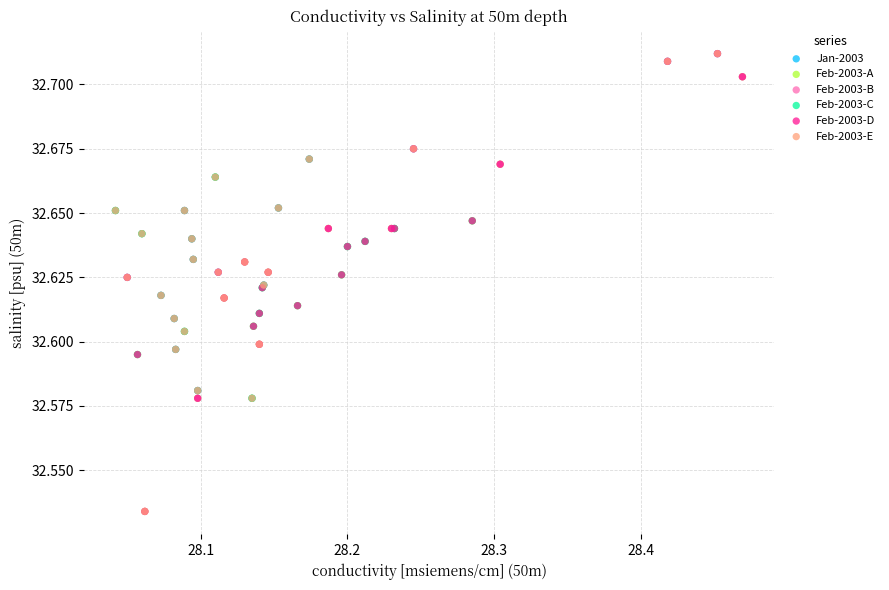

What are all the series names shown in the legend?

Jan-2003, Feb-2003-A, Feb-2003-B, Feb-2003-C, Feb-2003-D, Feb-2003-E